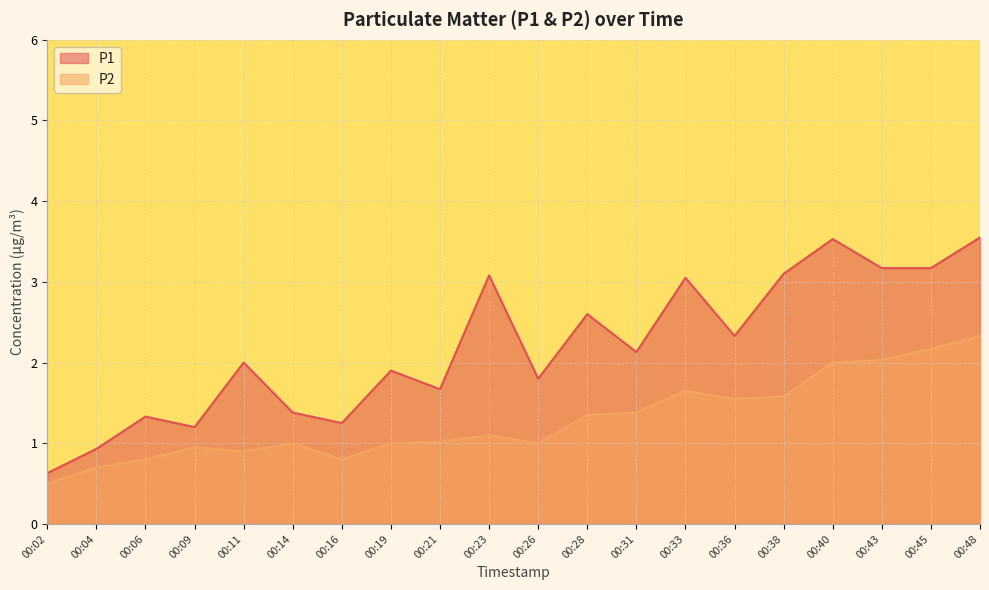

What is the total value across all series at 00:31?

3.5